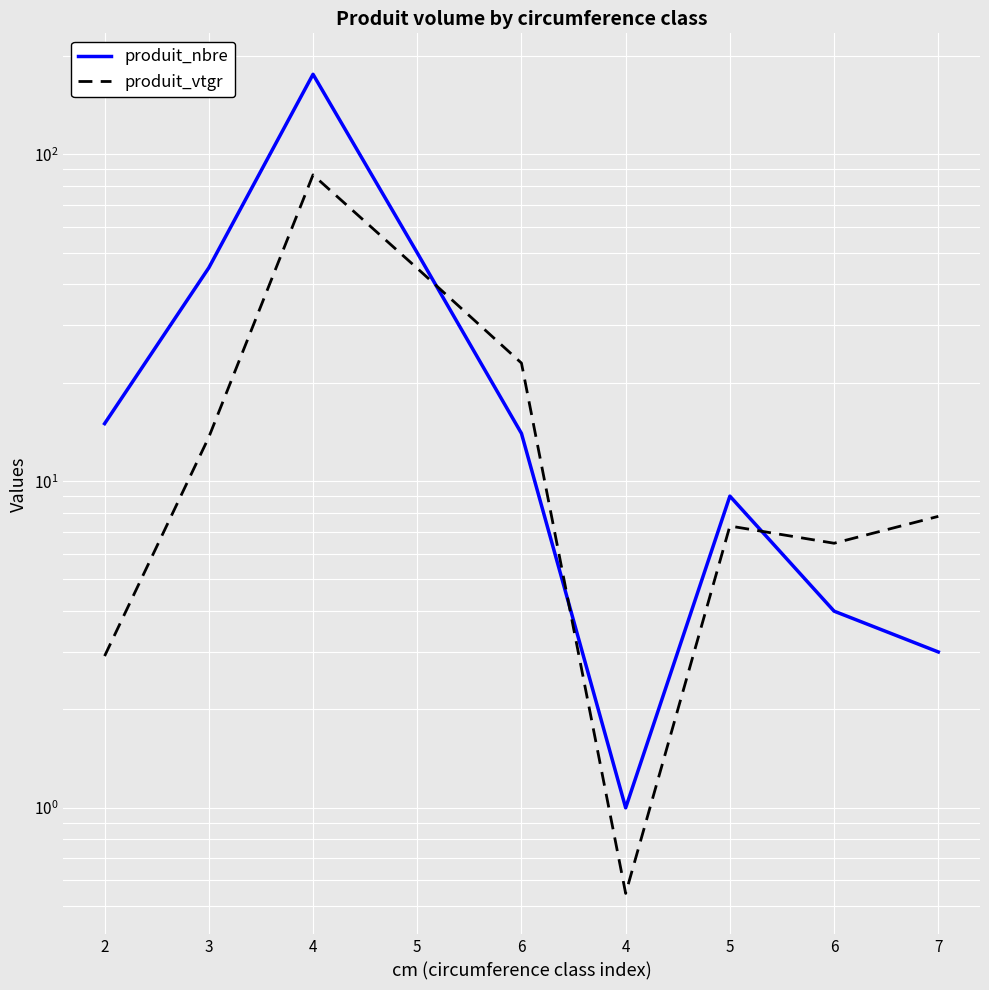

At which category does the chart reach its peak across all series?

4